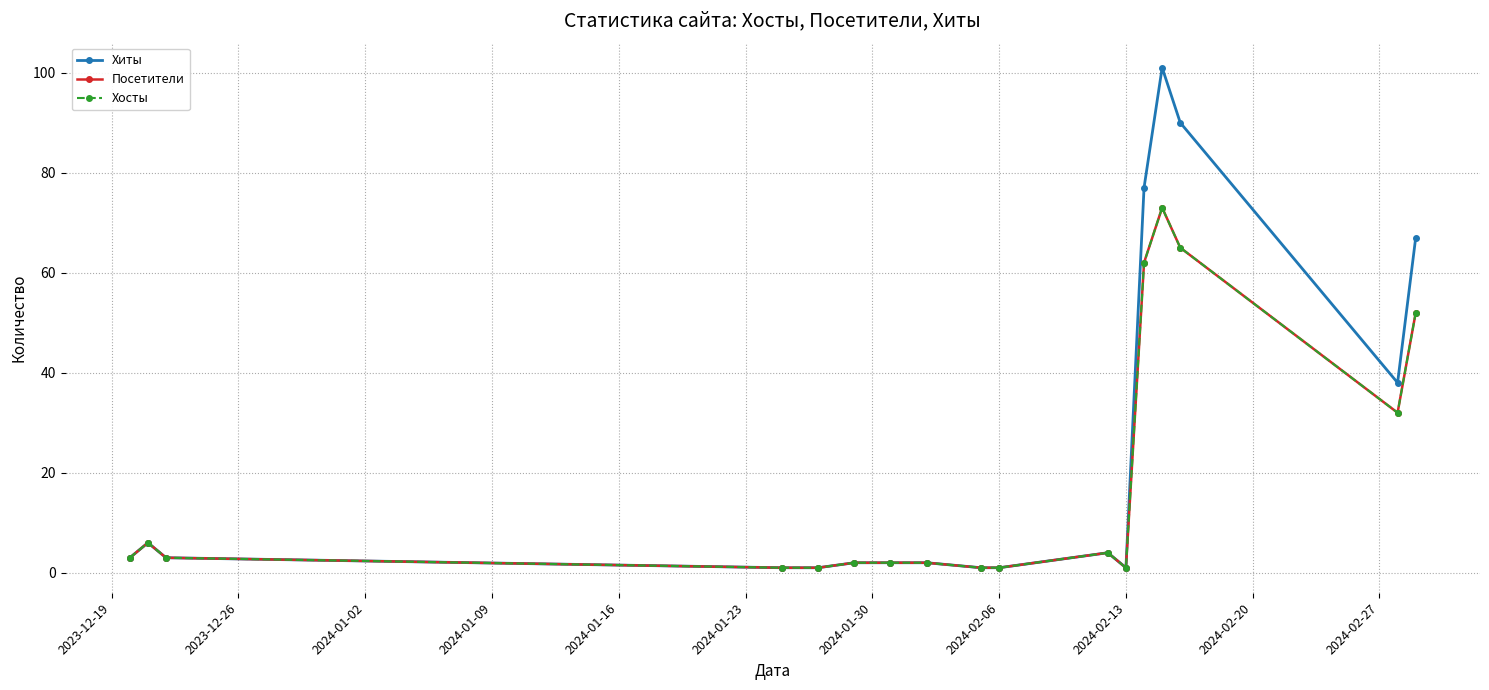

Is this an area chart (filled region under the line)?

No